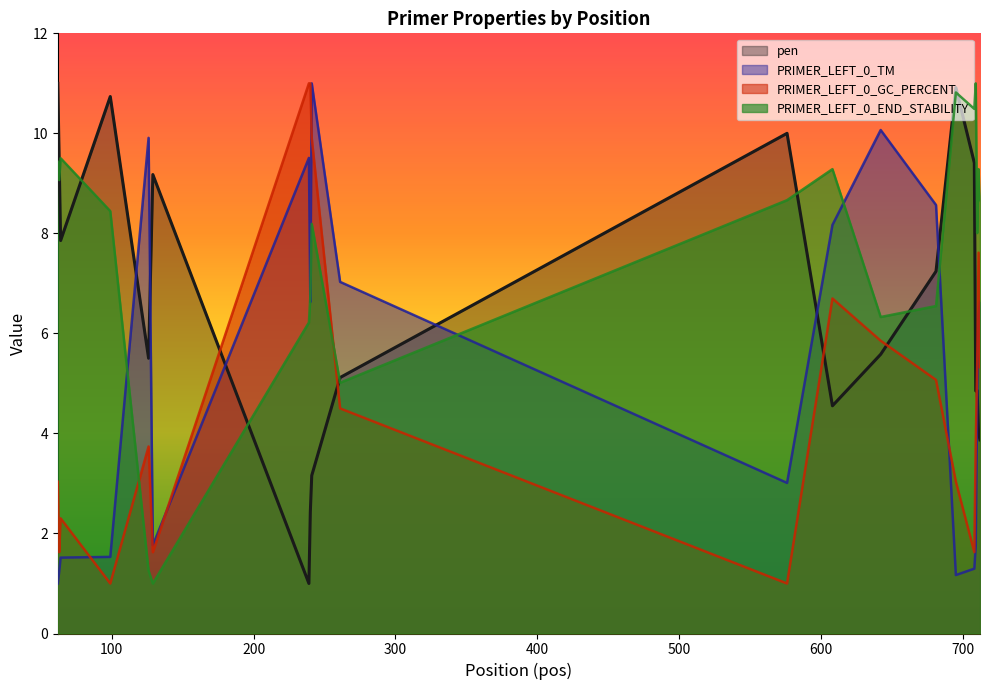

At which label does PRIMER_LEFT_0_TM reach its peak?

241